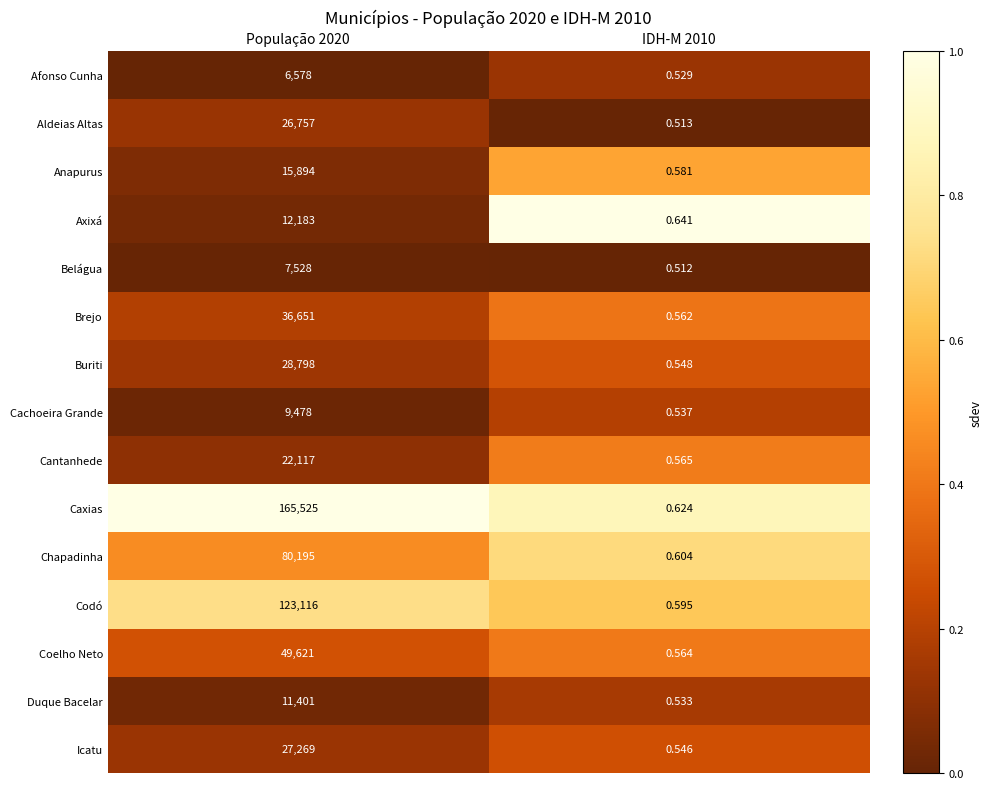

List the series in order of their peak value, highest first.

Caxias, Codó, Chapadinha, Coelho Neto, Brejo, Buriti, Icatu, Aldeias Altas, Cantanhede, Anapurus, Axixá, Duque Bacelar, Cachoeira Grande, Belágua, Afonso Cunha